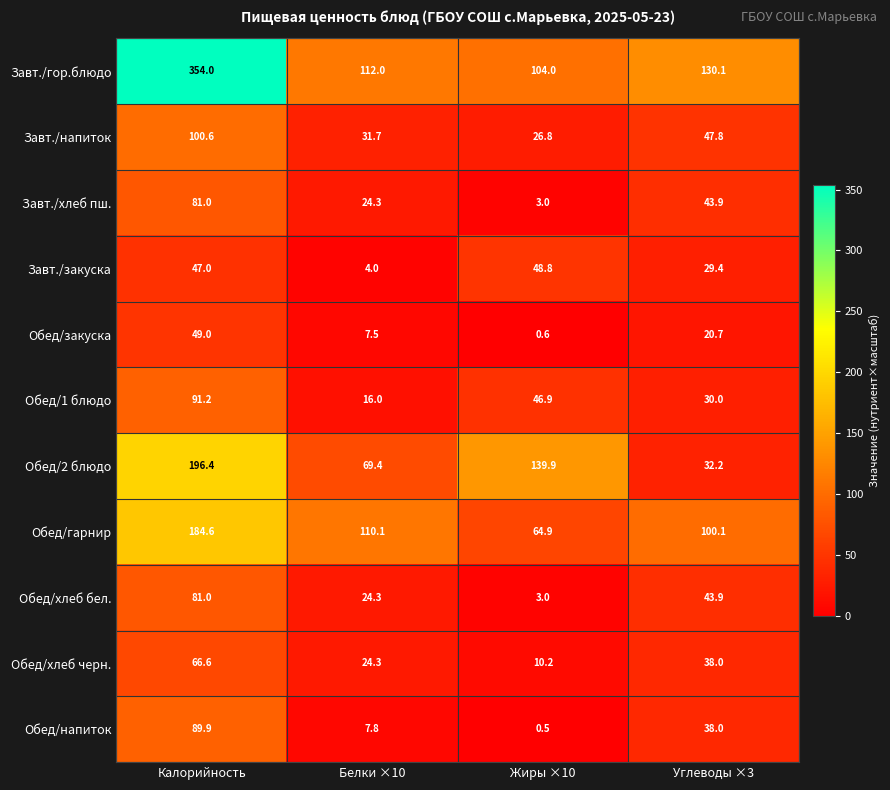

The Обед/напиток series shows 7.8 at Белки ×10. True or false?

True